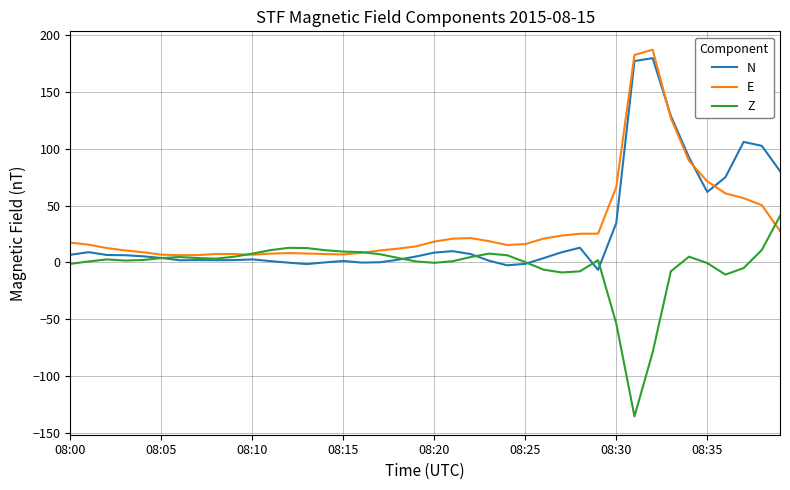

What is the smallest value displayed?

-135.7